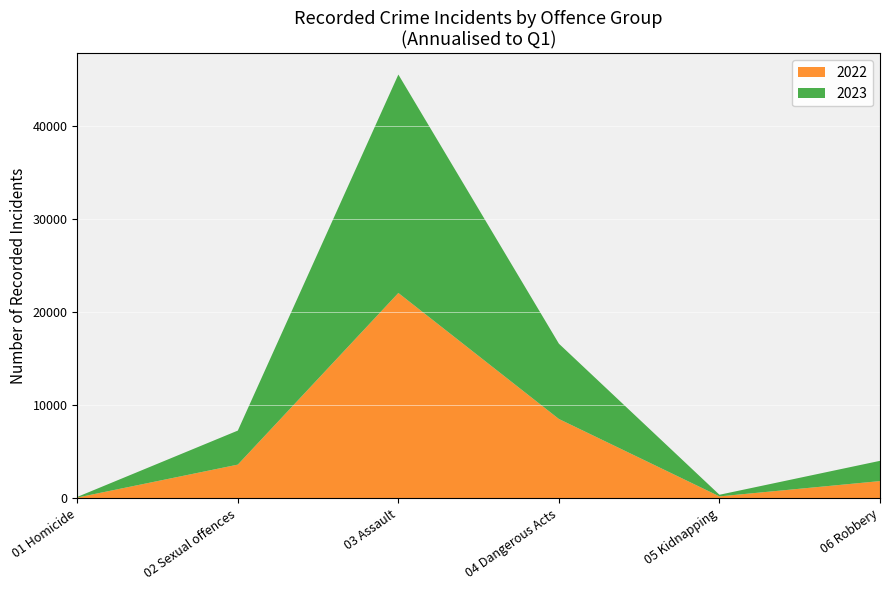

How many interior local valleys does the 2022 series have?

1